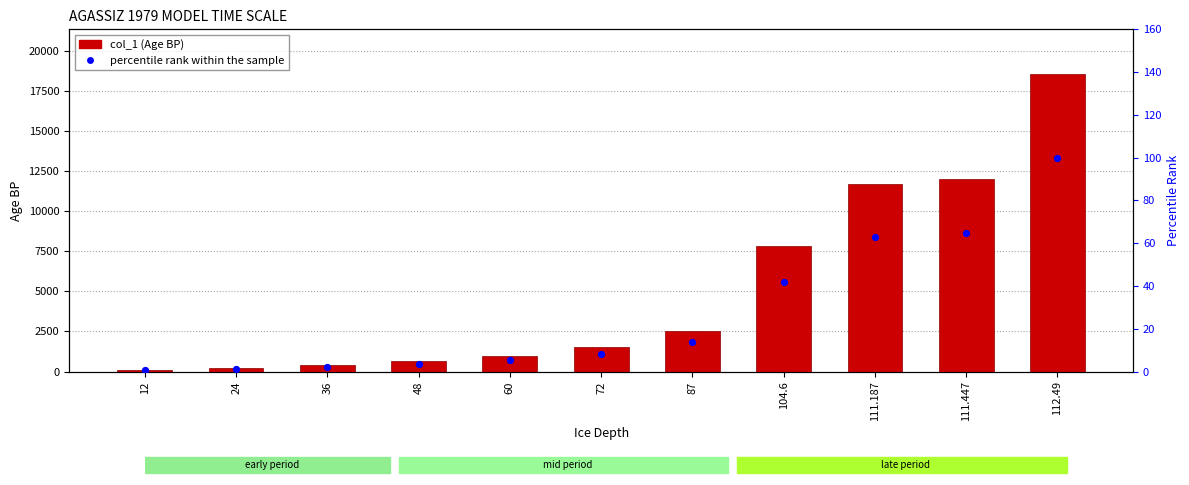

At which category is the sum across all series the highest?

112.49